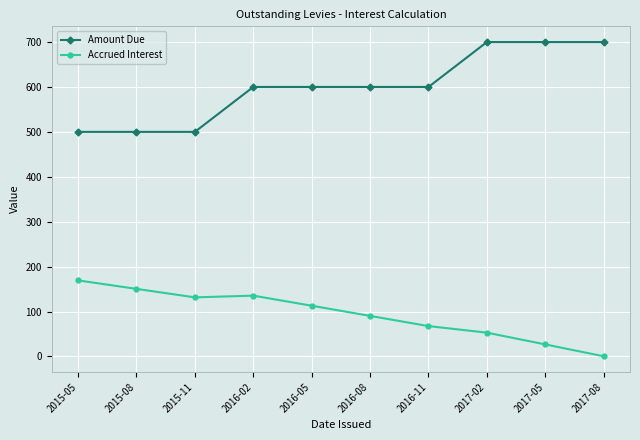

Which series has the widest spread of values?

Amount Due